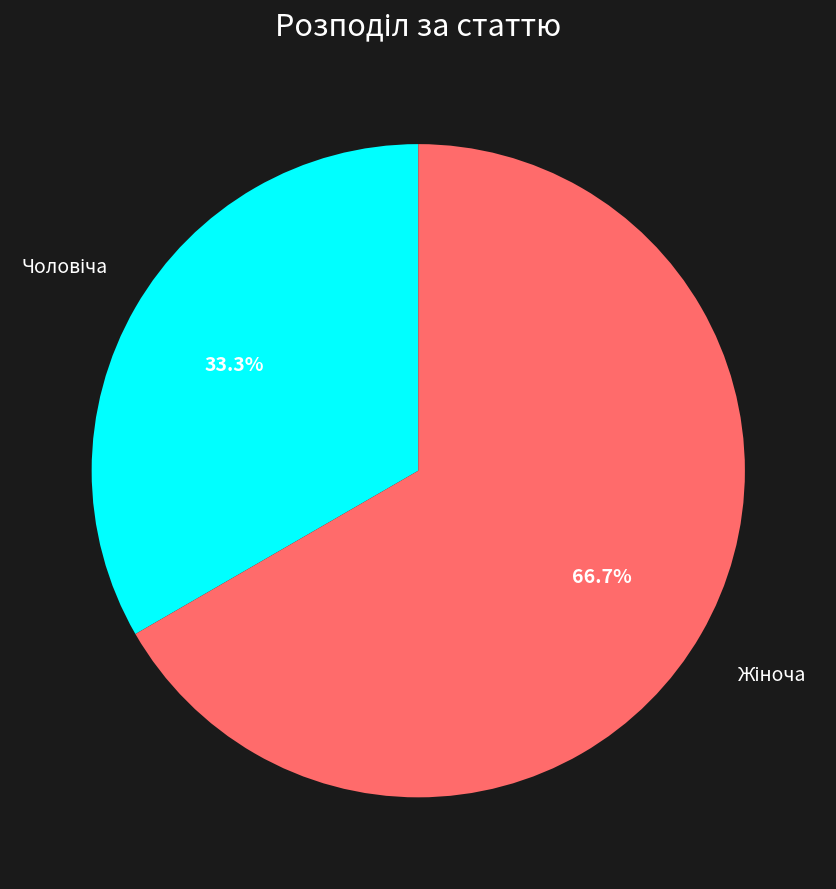

How many slices are in this pie chart?

2